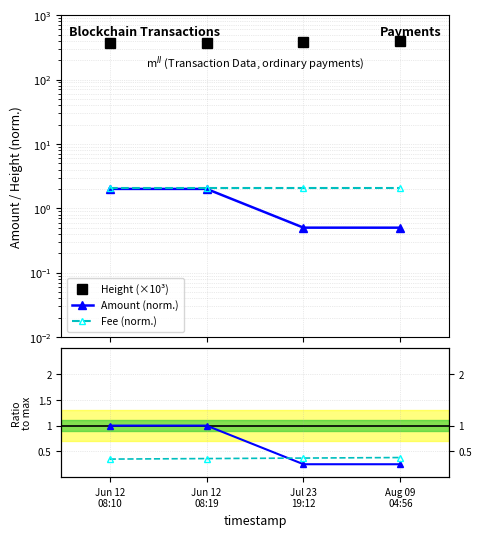

Which has a higher value, Aug 09
04:56 or Jul 23
19:12?

Aug 09
04:56